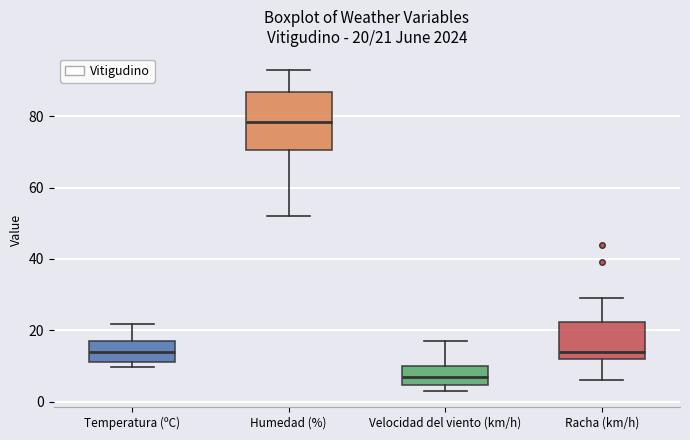

Which box has the highest median line?

Humedad (%)